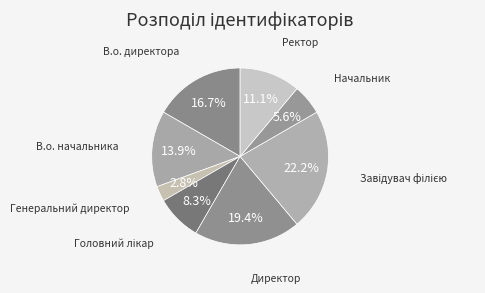

Count the number of slices in the pie.

8